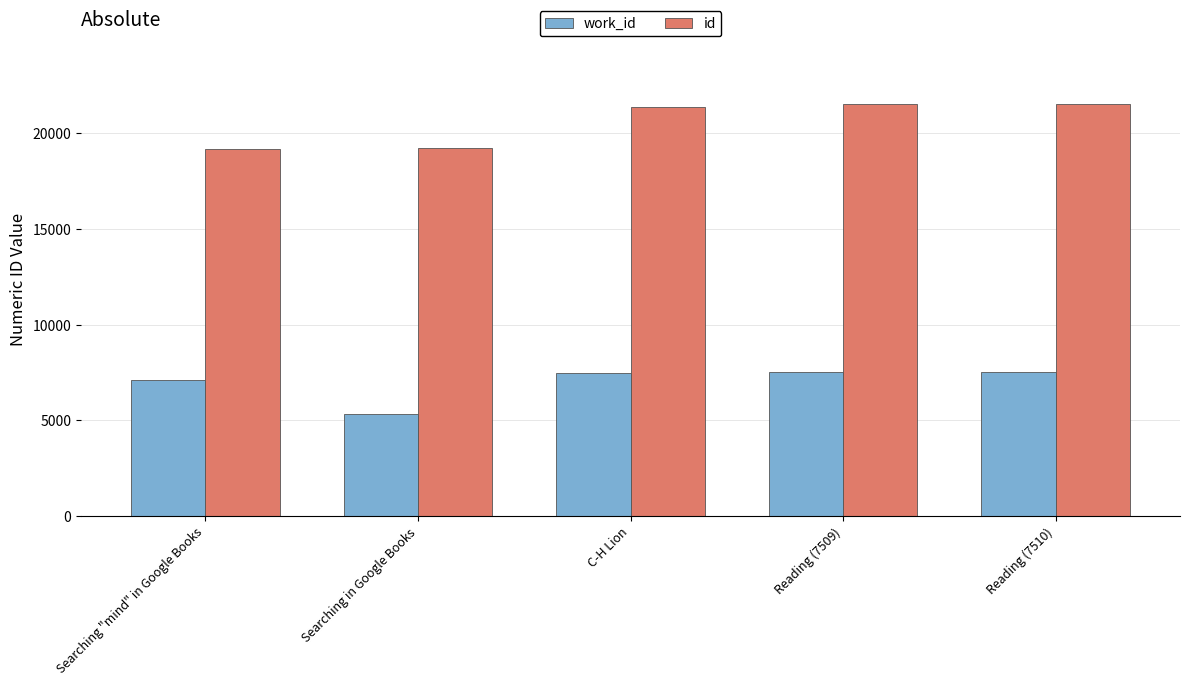

What is the label of the 4th bar from the right?

Searching in Google Books